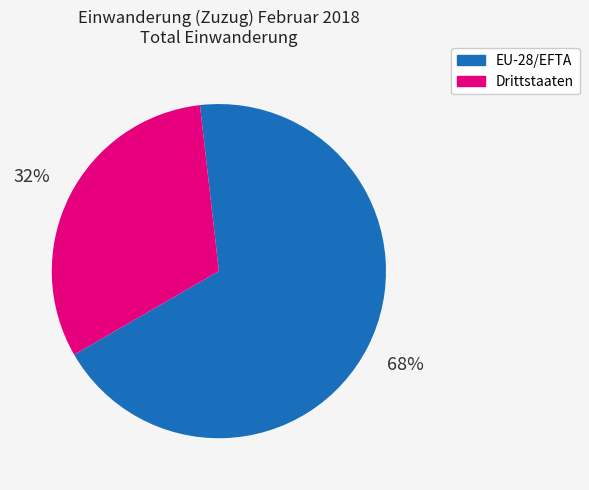

Is there a majority slice in this chart?

Yes